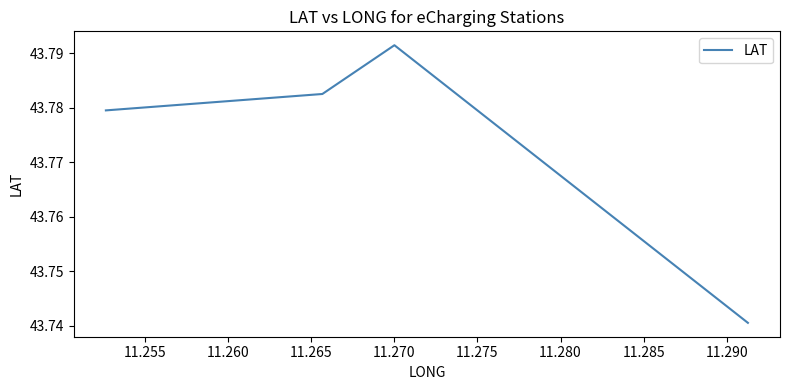

The value at 11.260 is 43.8. True or false?

True